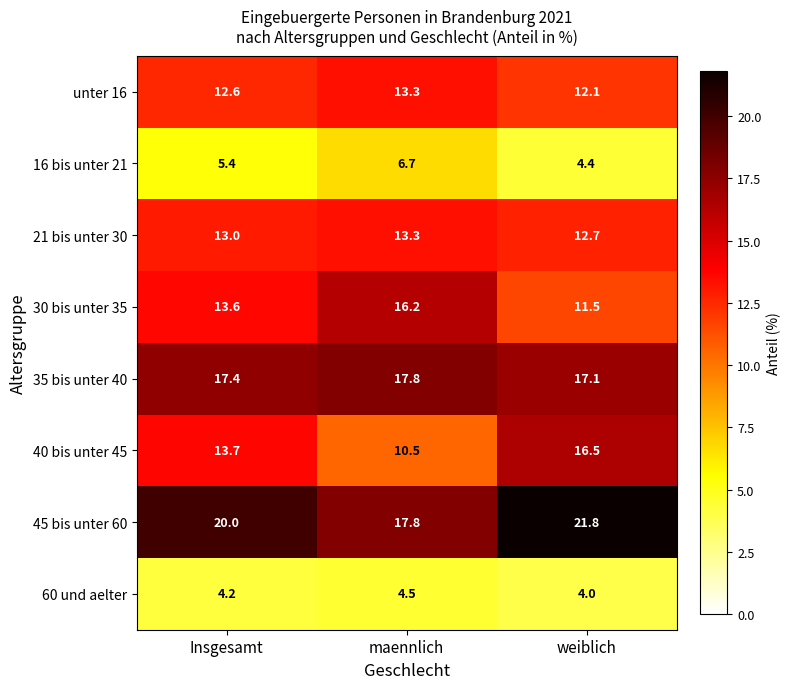

Reading right to left, list all the values displayed in this chart.

unter 16: 12.1	13.3	12.6
16 bis unter 21: 4.4	6.7	5.4
21 bis unter 30: 12.7	13.3	13.0
30 bis unter 35: 11.5	16.2	13.6
35 bis unter 40: 17.1	17.8	17.4
40 bis unter 45: 16.5	10.5	13.7
45 bis unter 60: 21.8	17.8	20.0
60 und aelter: 4.0	4.5	4.2